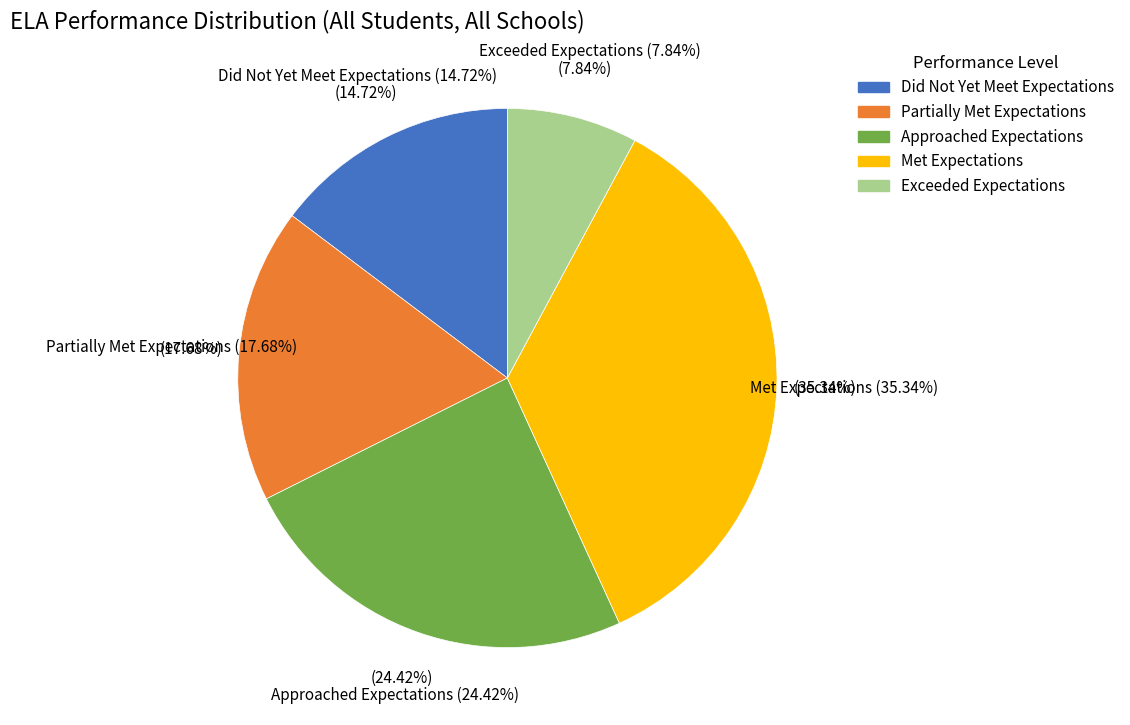

Does any single category account for the majority?

No